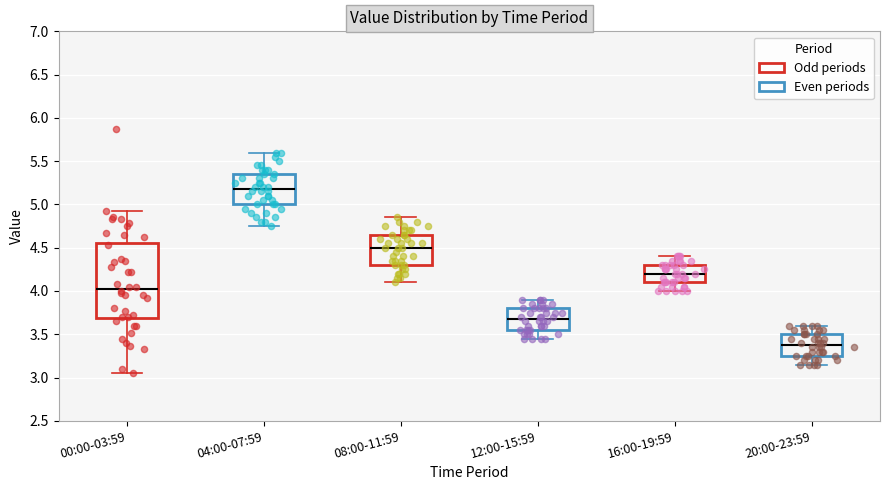

Where does the median line of the box for 12:00-15:59 sit on the y-axis? The values are not printed on the chart, so give them approximately, as read against the axis.

3.70